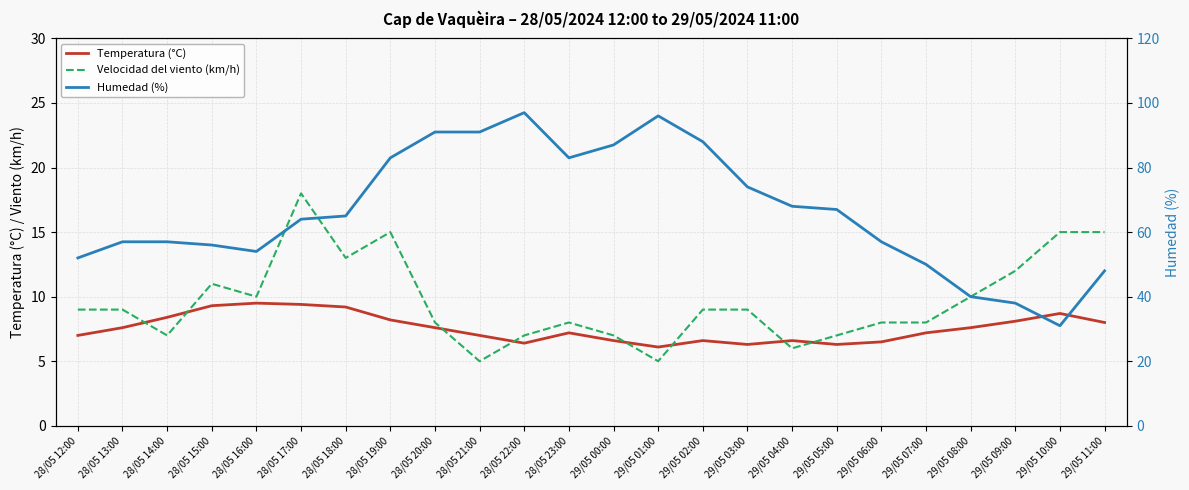

Where is the first local minimum for Humedad (%)?

28/05 16:00